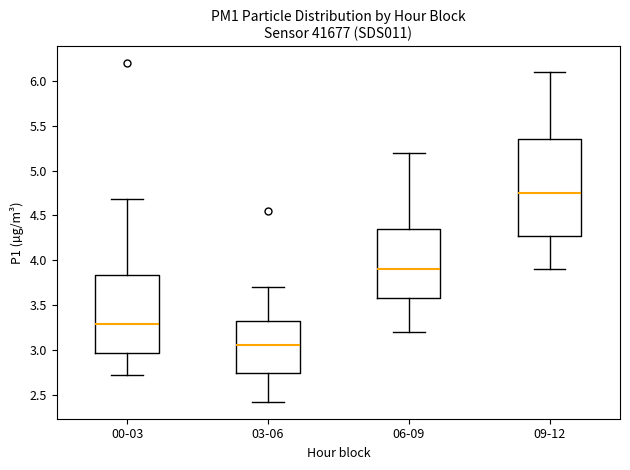

Where does the lower whisker of the box for 00-03 end on the y-axis? The values are not printed on the chart, so give them approximately, as read against the axis.

2.70